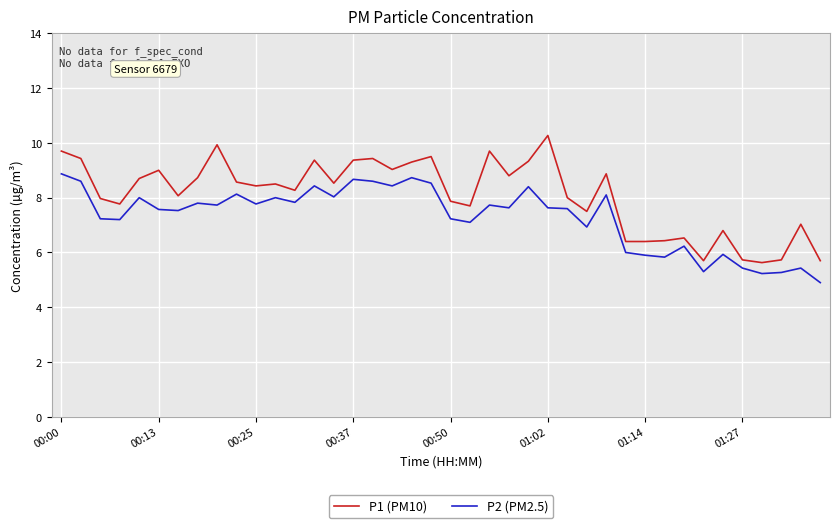

True or false: P1 (PM10) and P2 (PM2.5) intersect in this chart.

False